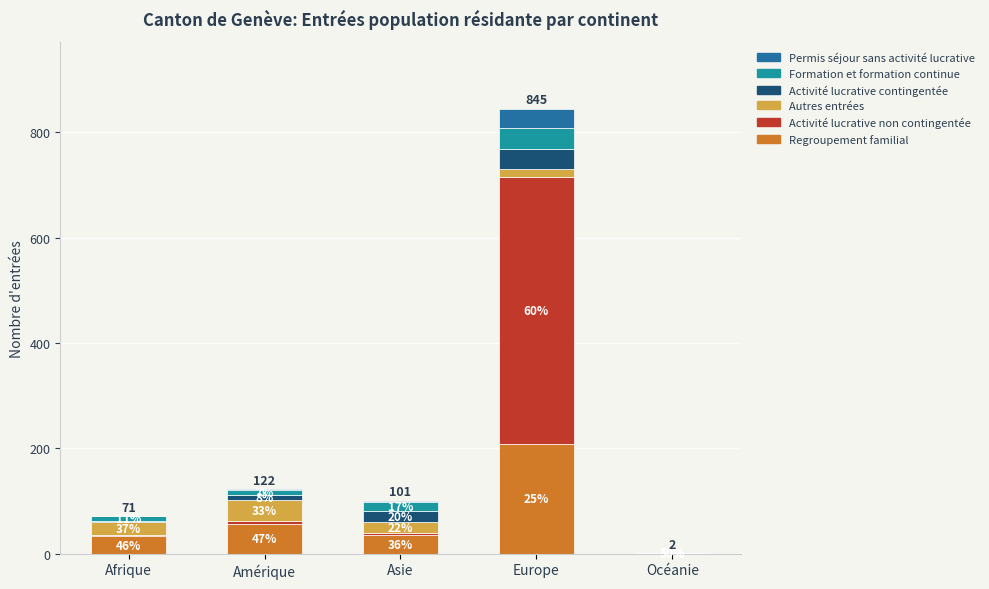

What is the sum of the Activité lucrative non contingentée values at Asie and Afrique?

5